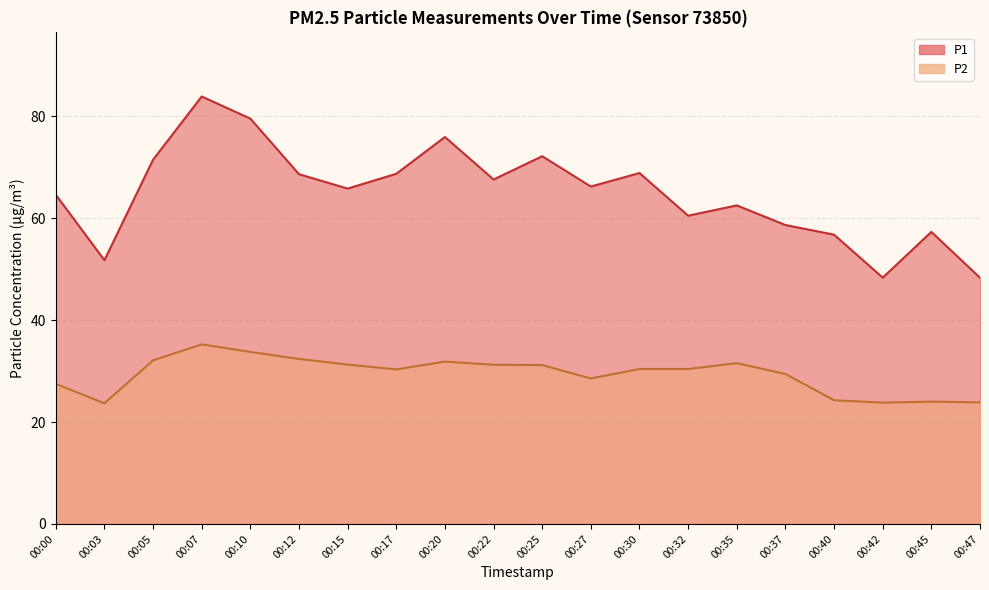

What is the value of the P2 point at the 4th from the left?

35.2